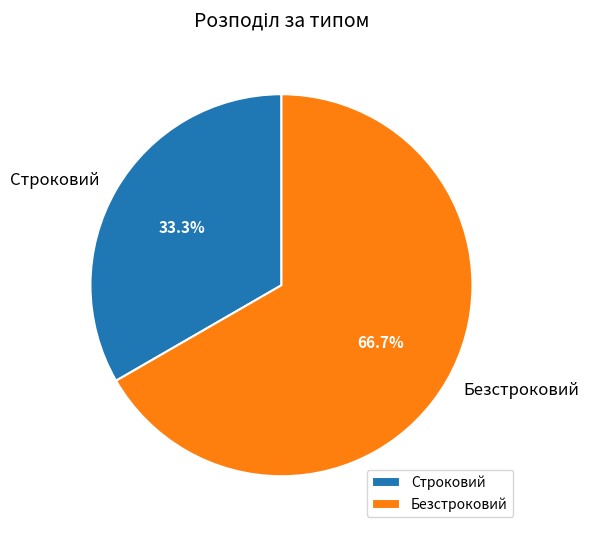

What is the smallest slice in the pie chart?

Строковий